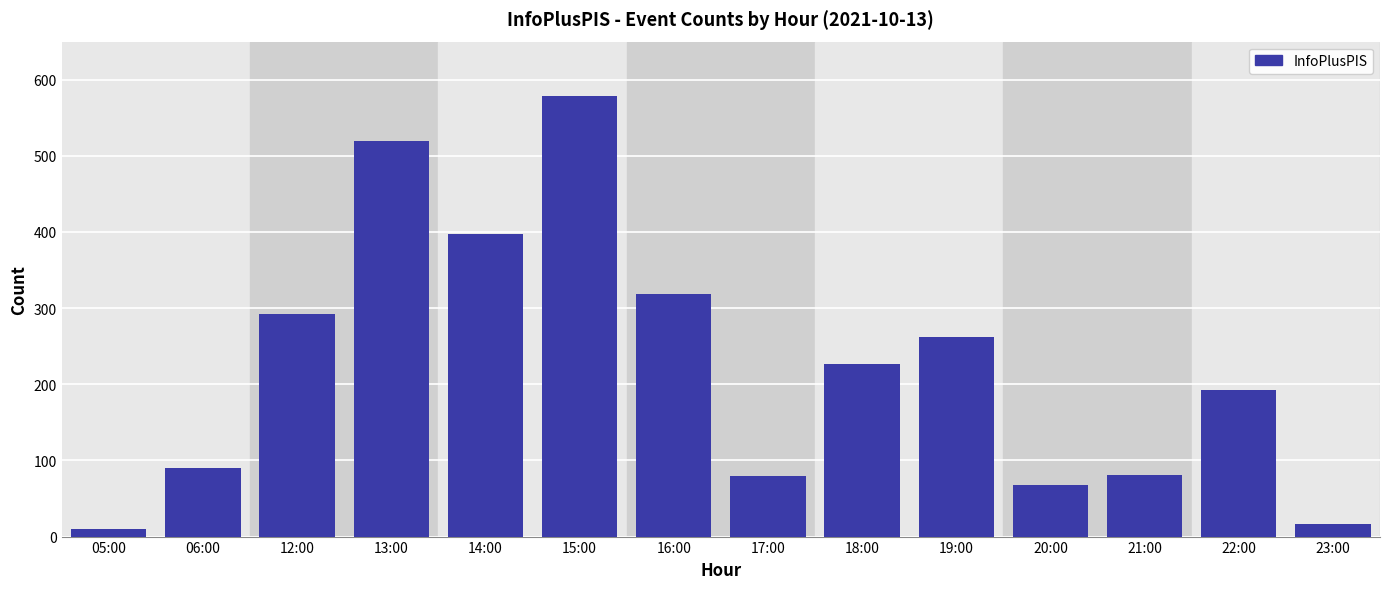

Which label corresponds to the largest value in the chart?

15:00